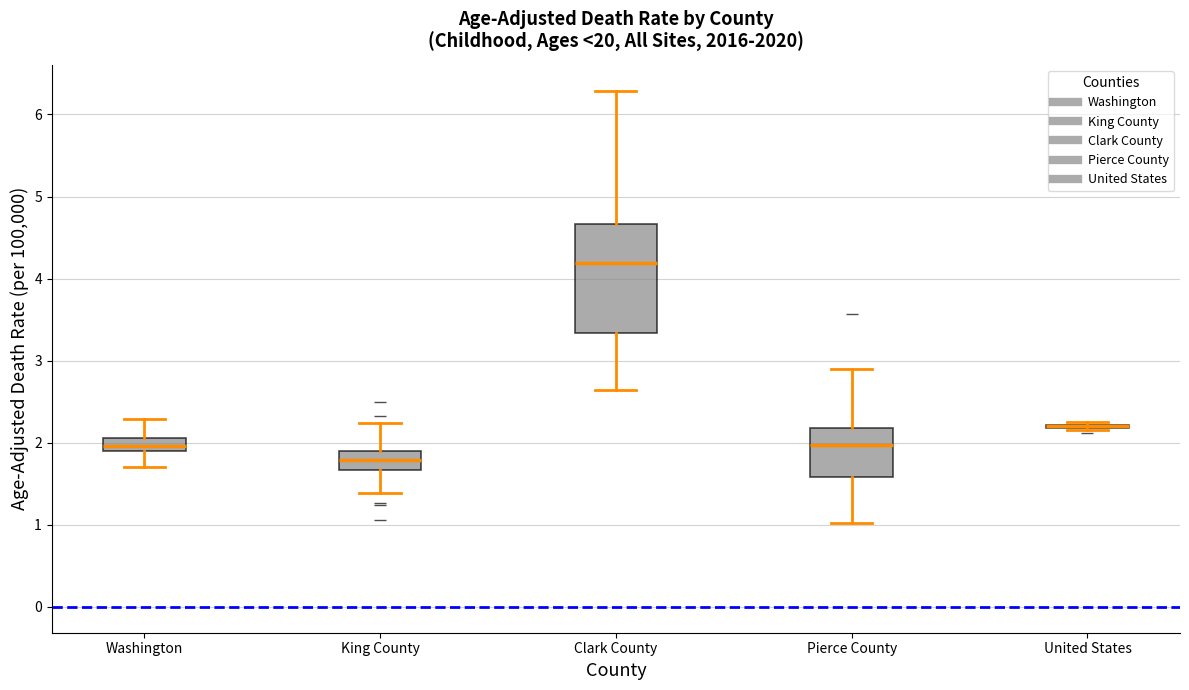

Comparing the boxes themselves (not the whiskers), which one is the tallest?

Clark County